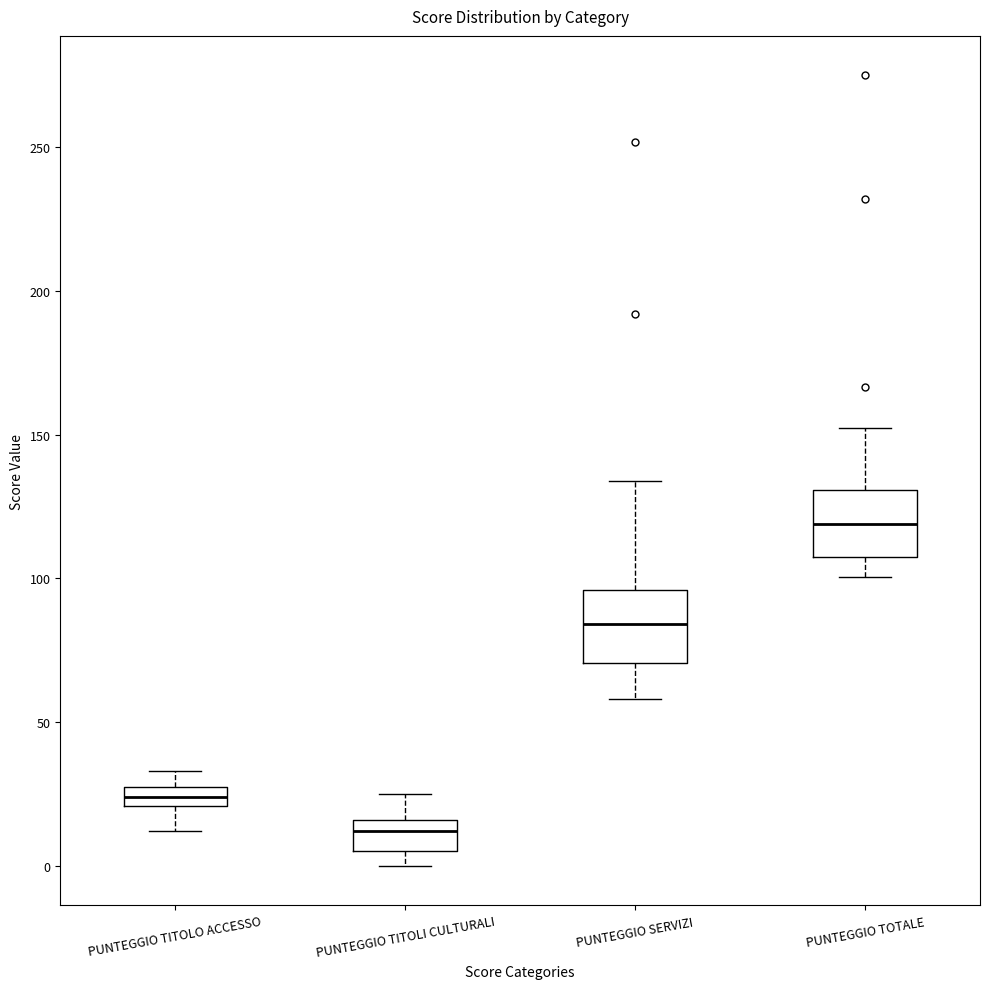

Where is the upper edge of the box for PUNTEGGIO TITOLO ACCESSO on the y-axis? The values are not printed on the chart, so give them approximately, as read against the axis.

30